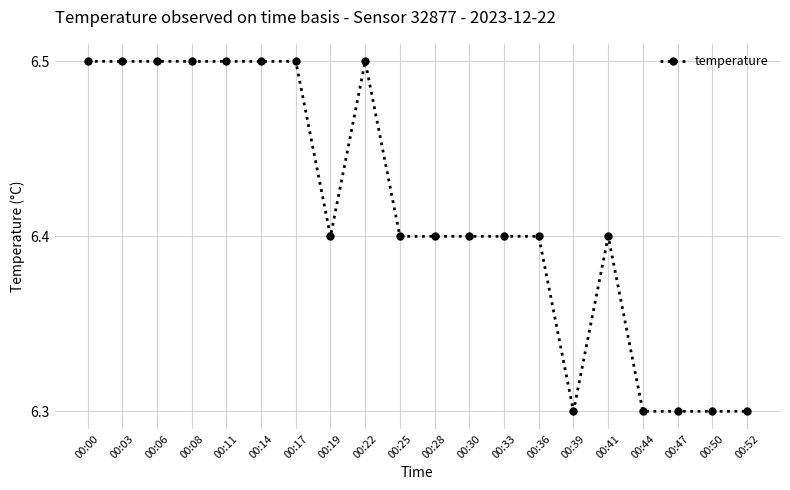

What is the difference between the values at 00:47 and 00:25?

0.1